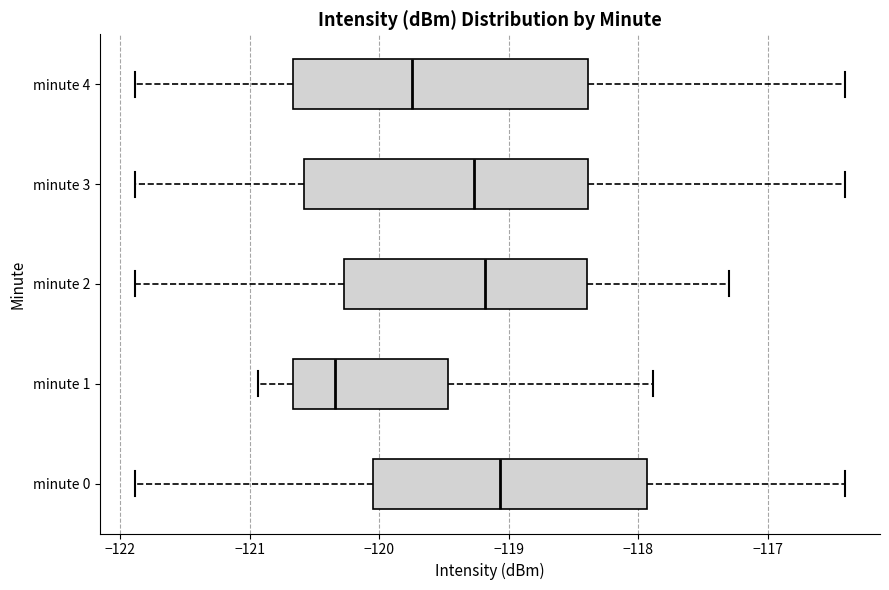

Which box has the furthest to the right median line?

minute 0